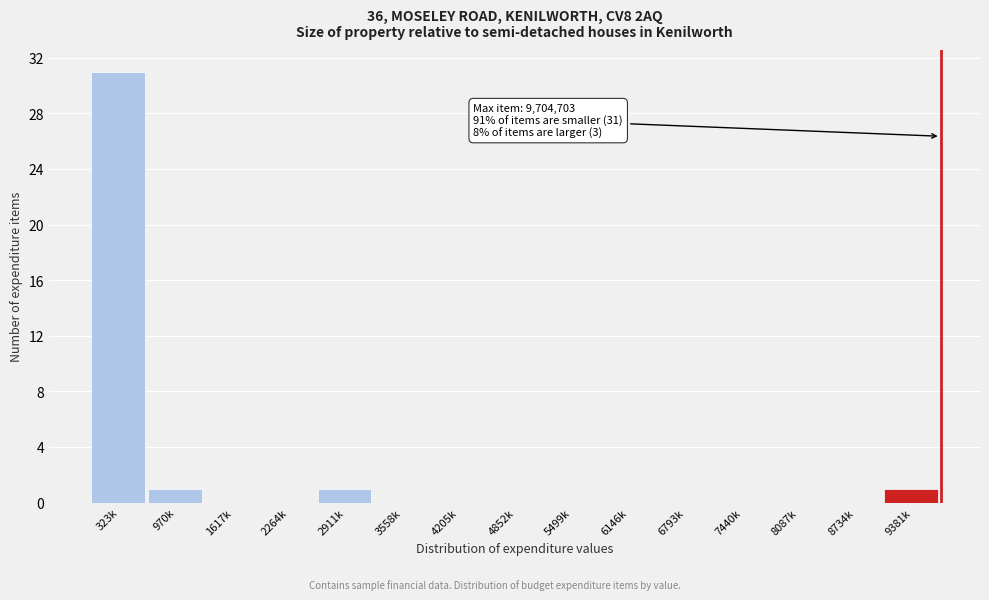

Reading left to right, list all the values displayed in this chart.

323k=31	970k=1	1617k=0	2264k=0	2911k=1	3558k=0	4205k=0	4852k=0	5499k=0	6146k=0	6793k=0	7440k=0	8087k=0	8734k=0	9381k=1